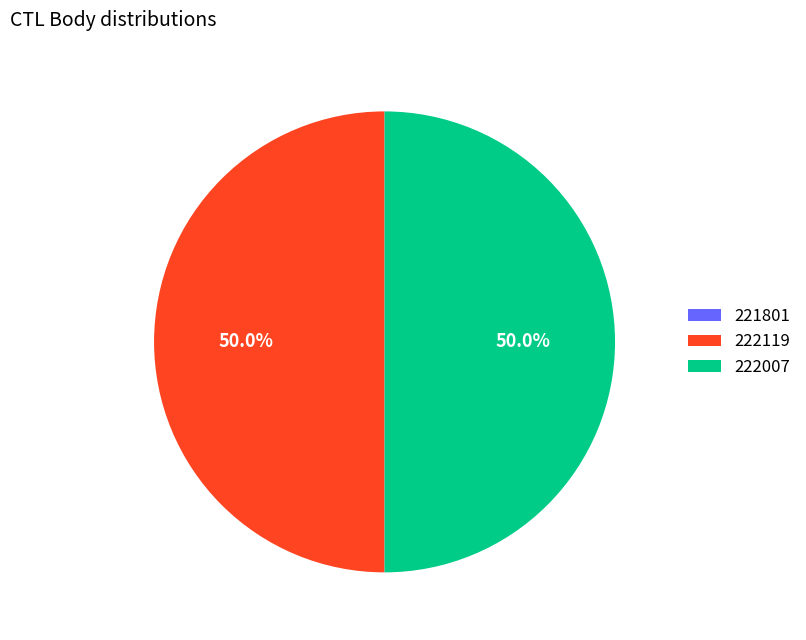

What percentage is NOT represented by 222007?

50.0%